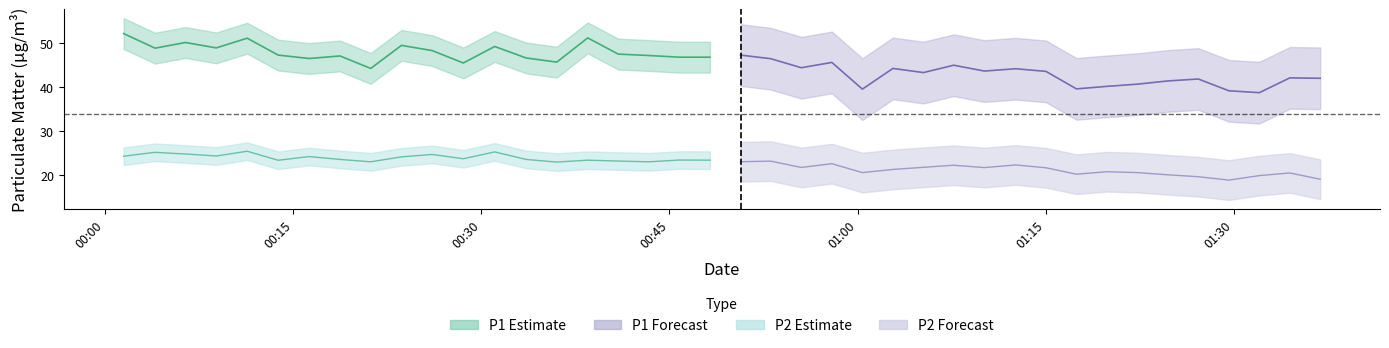

How many data points in P2 are less than 22?

15